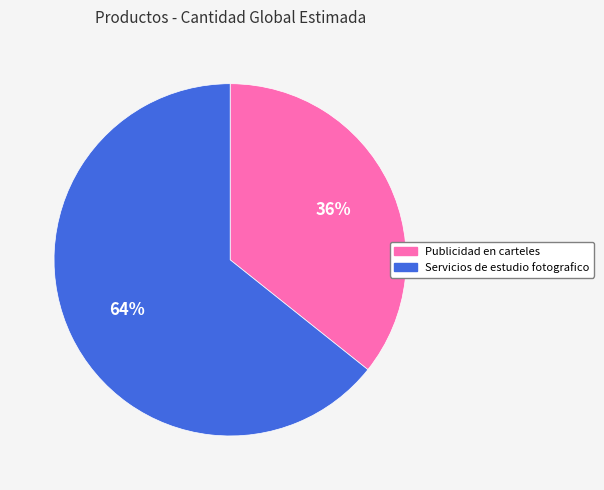

Is the sum of Publicidad en carteles and Servicios de estudio fotografico greater than half?

Yes